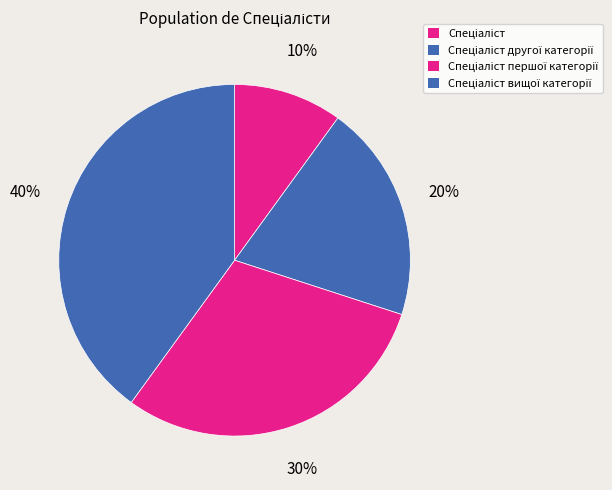

How many segments does this pie chart have?

4